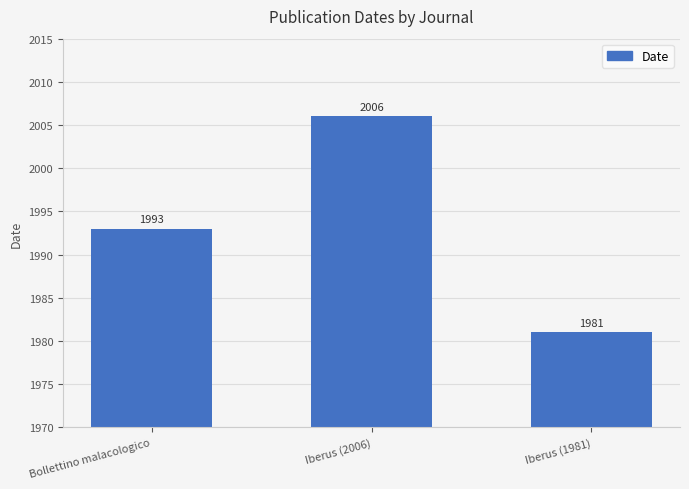

What is the value of the 3rd bar from the left?

1981